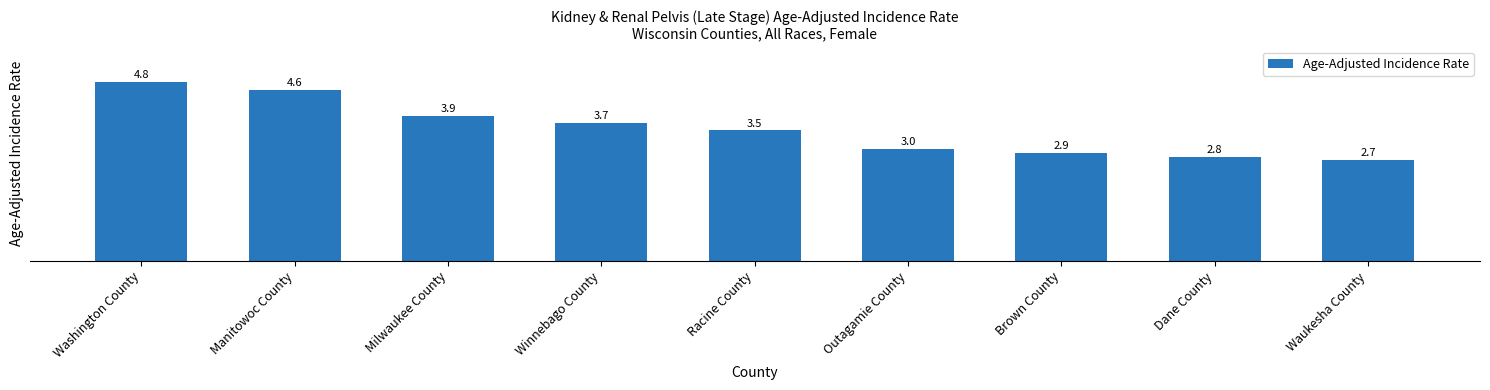

What is the label of the 7th bar from the right?

Milwaukee County